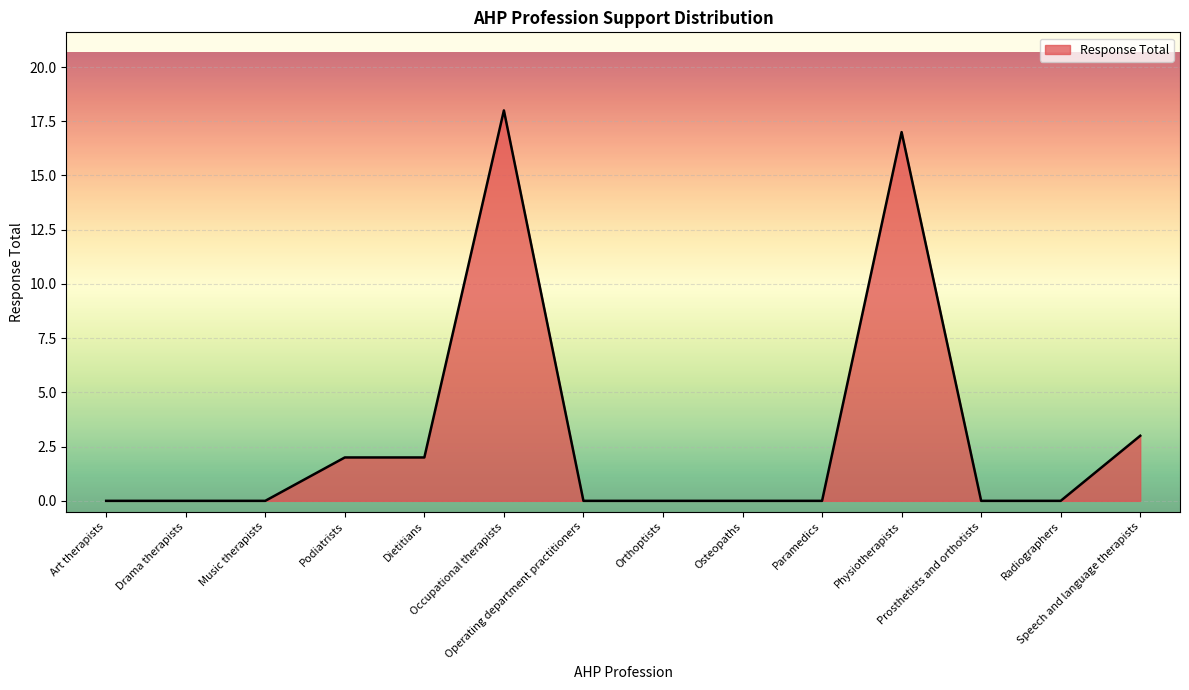

The chart shows a value of 0 at Operating department practitioners. True or false?

True